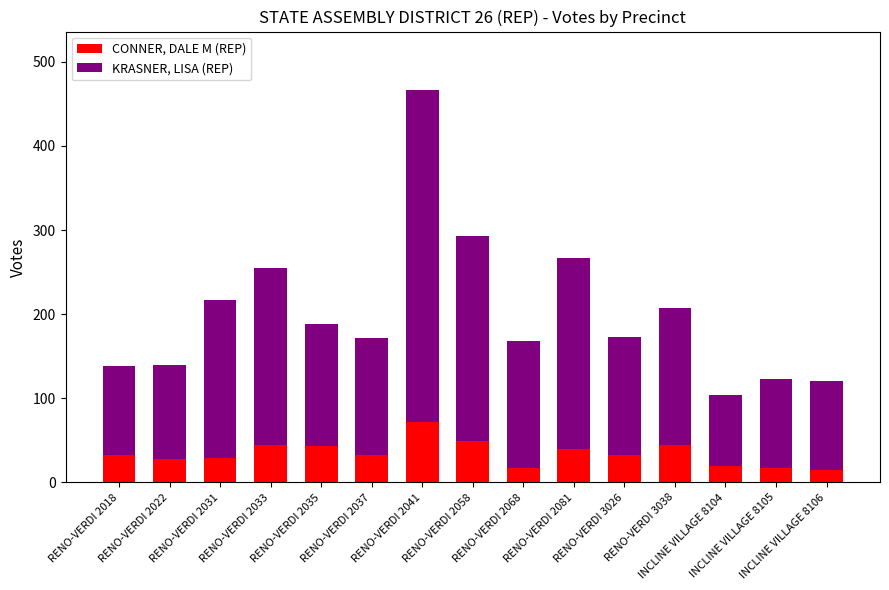

What is the difference between the second highest and minimum values in the CONNER, DALE M (REP) series?

34